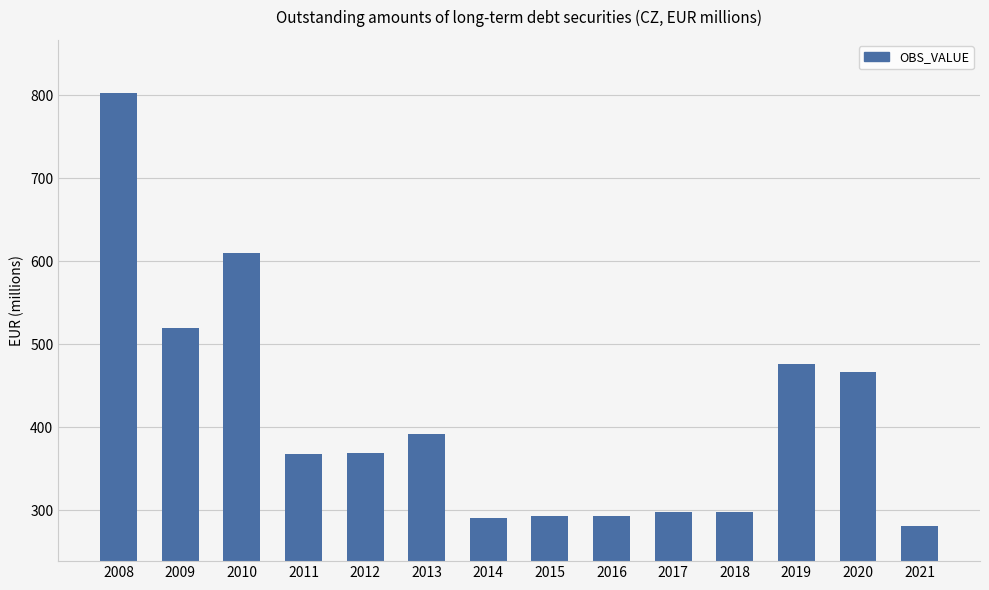

Count the number of categories in the chart.

14